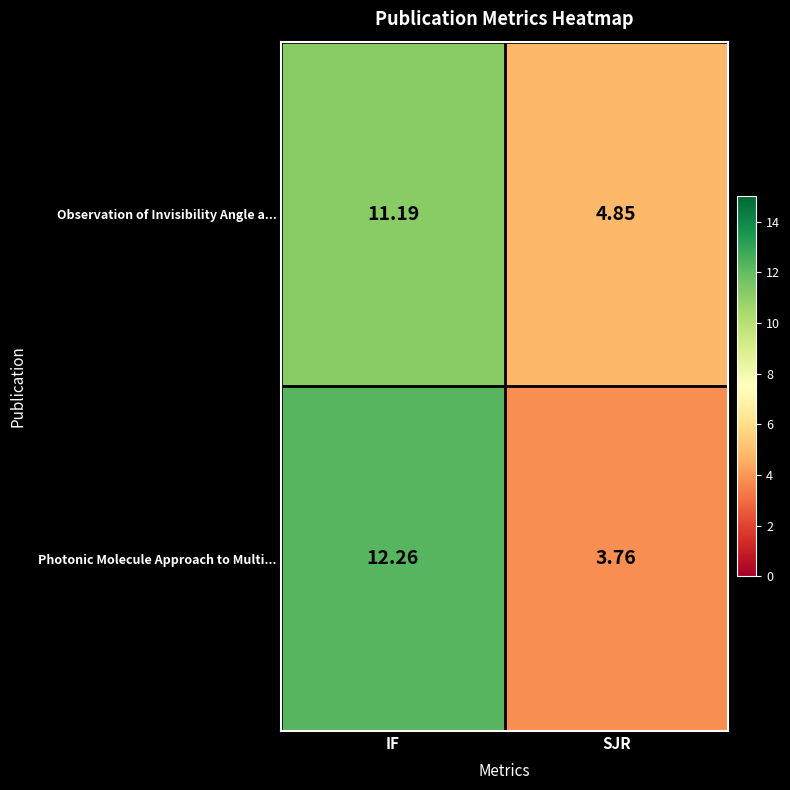

List the series in order of their peak value, highest first.

Photonic Molecule Approach to Multi..., Observation of Invisibility Angle a...